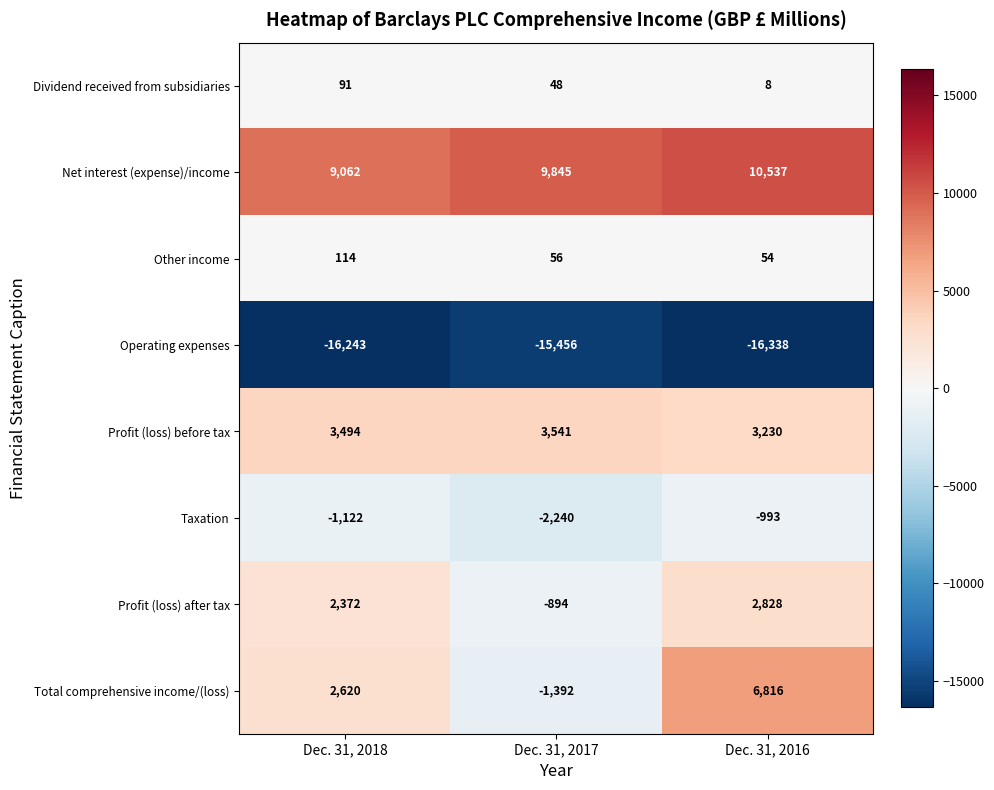

Reading left to right, extract all data points from this chart.

Dividend received from subsidiaries: Dec. 31, 2018=91	Dec. 31, 2017=48	Dec. 31, 2016=8
Net interest (expense)/income: Dec. 31, 2018=9062	Dec. 31, 2017=9845	Dec. 31, 2016=10537
Other income: Dec. 31, 2018=114	Dec. 31, 2017=56	Dec. 31, 2016=54
Operating expenses: Dec. 31, 2018=-16243	Dec. 31, 2017=-15456	Dec. 31, 2016=-16338
Profit (loss) before tax: Dec. 31, 2018=3494	Dec. 31, 2017=3541	Dec. 31, 2016=3230
Taxation: Dec. 31, 2018=-1122	Dec. 31, 2017=-2240	Dec. 31, 2016=-993
Profit (loss) after tax: Dec. 31, 2018=2372	Dec. 31, 2017=-894	Dec. 31, 2016=2828
Total comprehensive income/(loss): Dec. 31, 2018=2620	Dec. 31, 2017=-1392	Dec. 31, 2016=6816